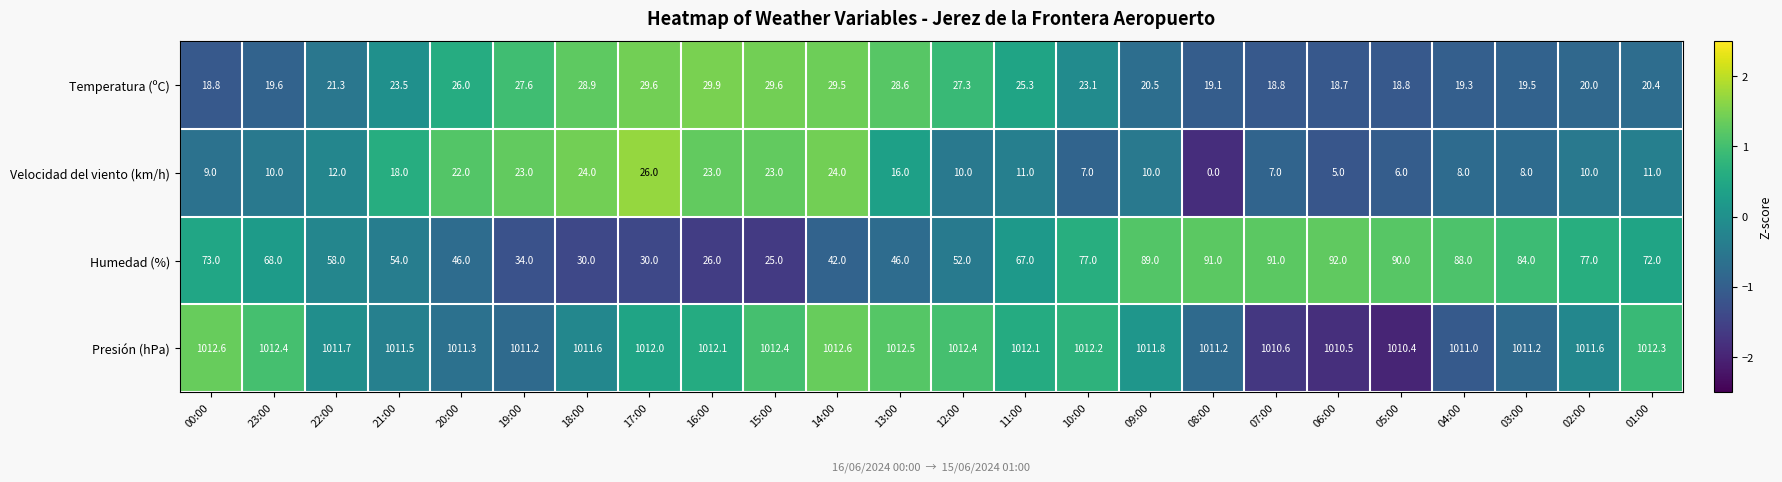

Between 23:00 and 08:00, which series saw the biggest shift?

Humedad (%)